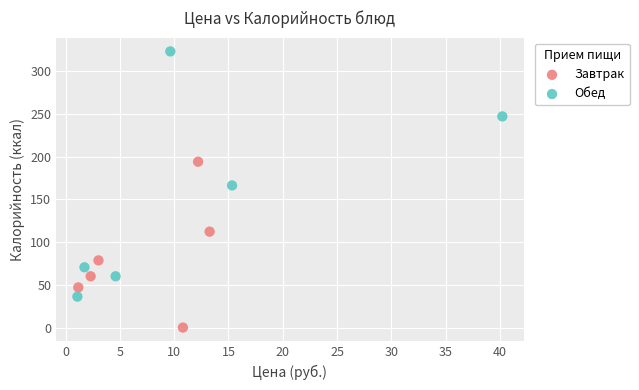

Which series reaches the maximum Y coordinate?

Обед